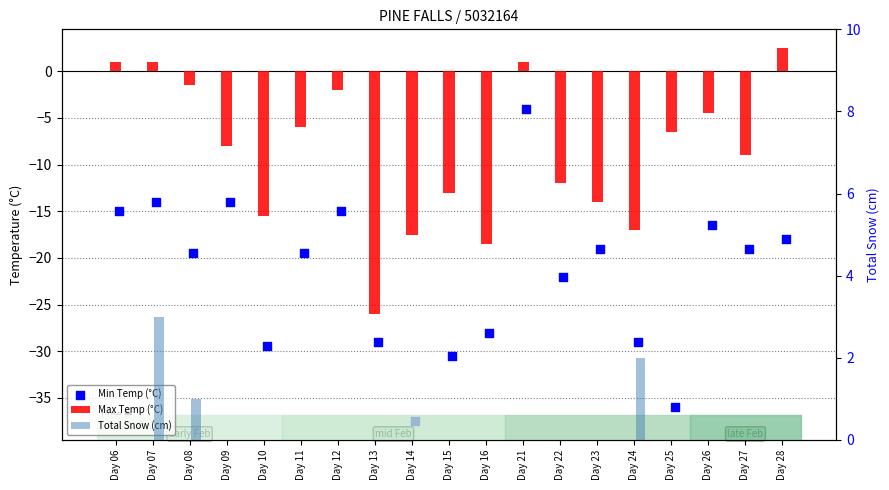

What are all the series names shown in the legend?

Max Temp (°C), Min Temp (°C), Total Snow (cm)